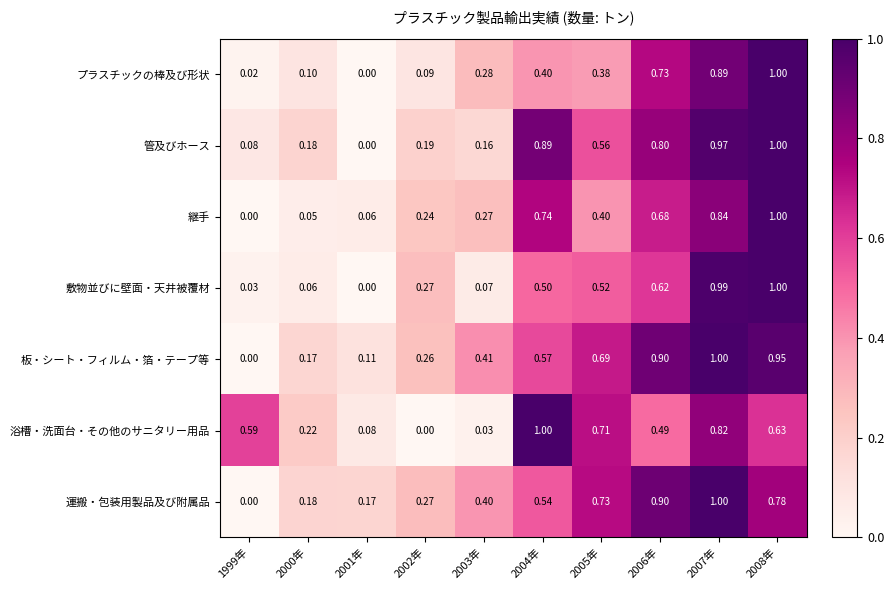

Which series has the largest total across all categories?

板・シート・フィルム・箔・テープ等